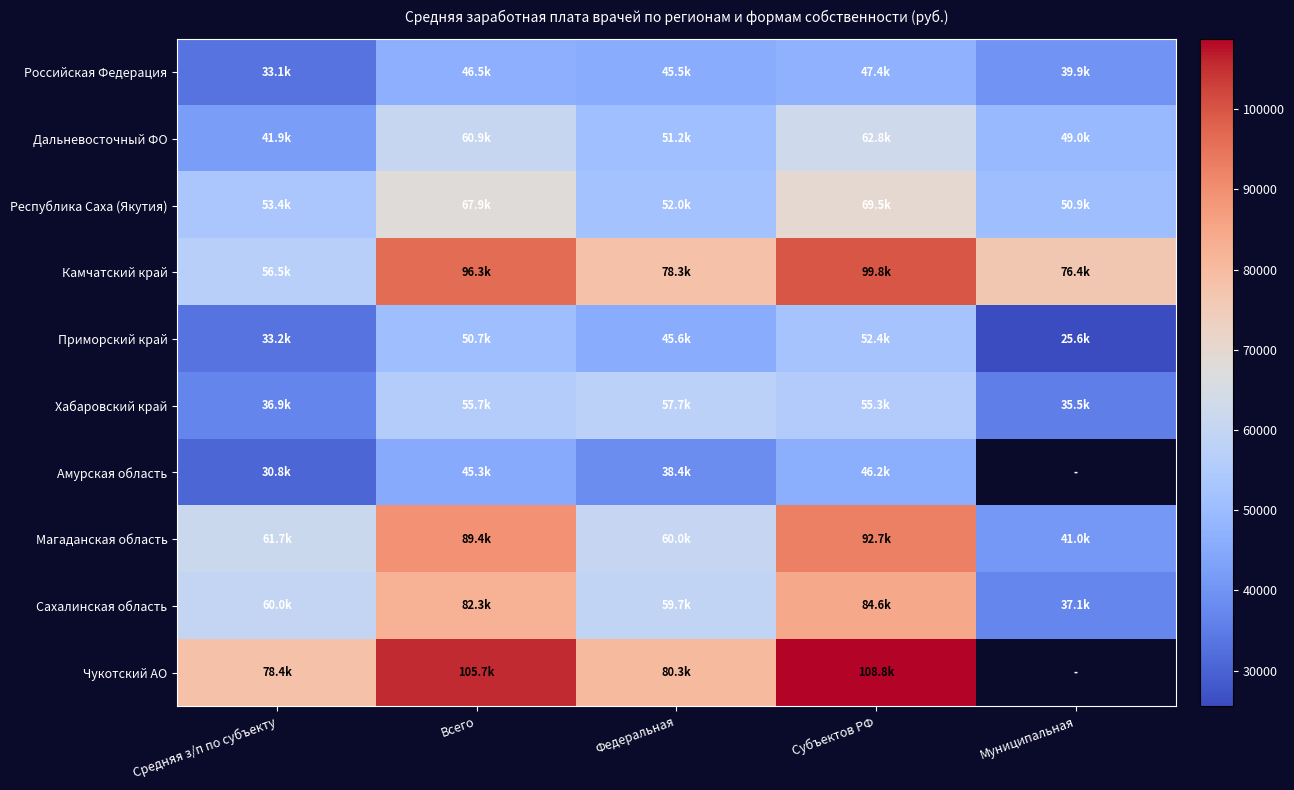

List the labels in order of Приморский край value, largest first.

Субъектов РФ, Всего, Федеральная, Средняя з/п по субъекту, Муниципальная